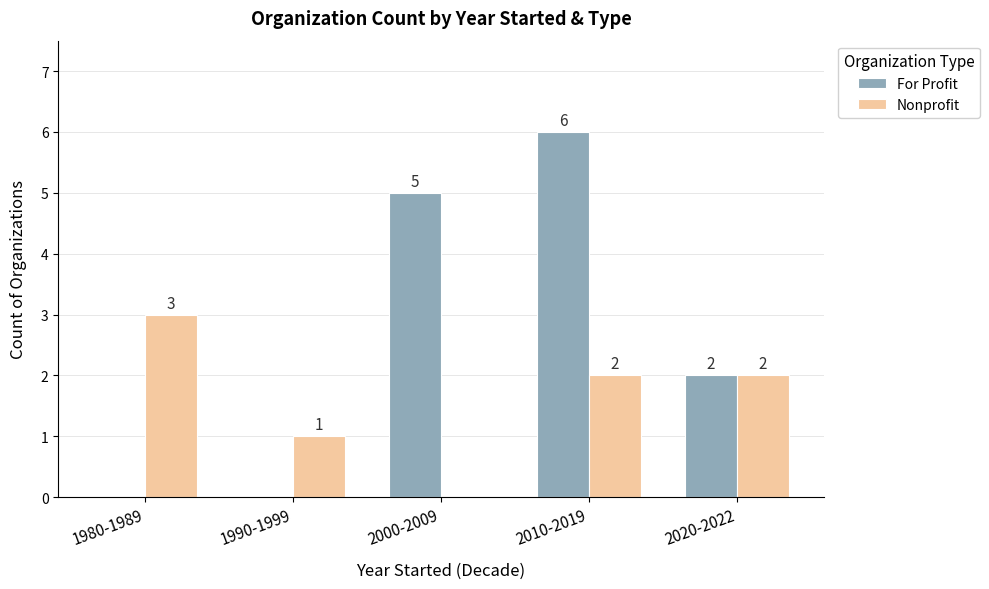

The For Profit series shows 9 at 2010-2019. True or false?

False